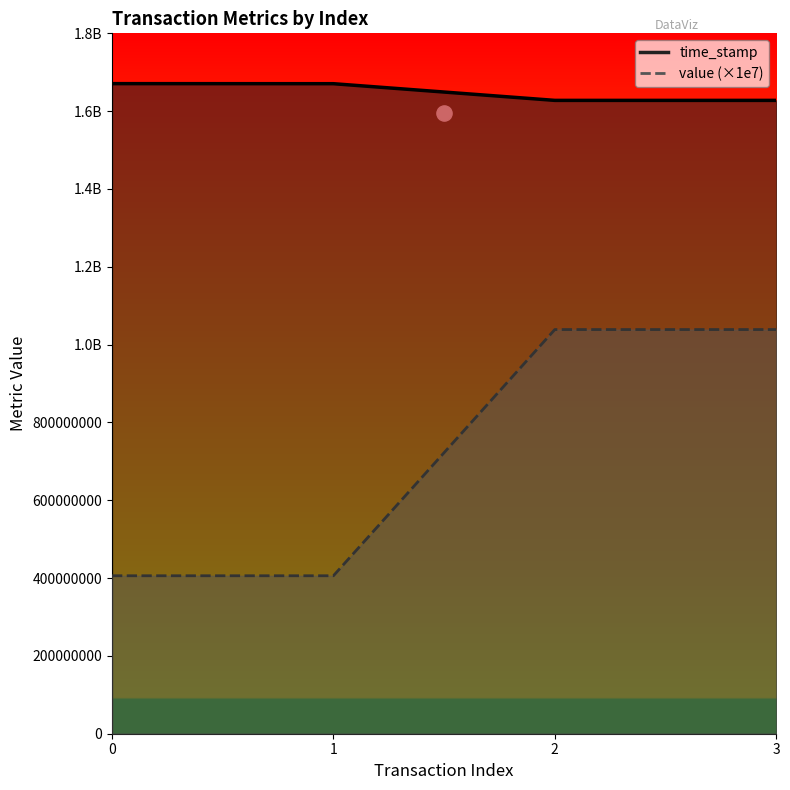

At how many categories does at least one series exceed 959814886?

4